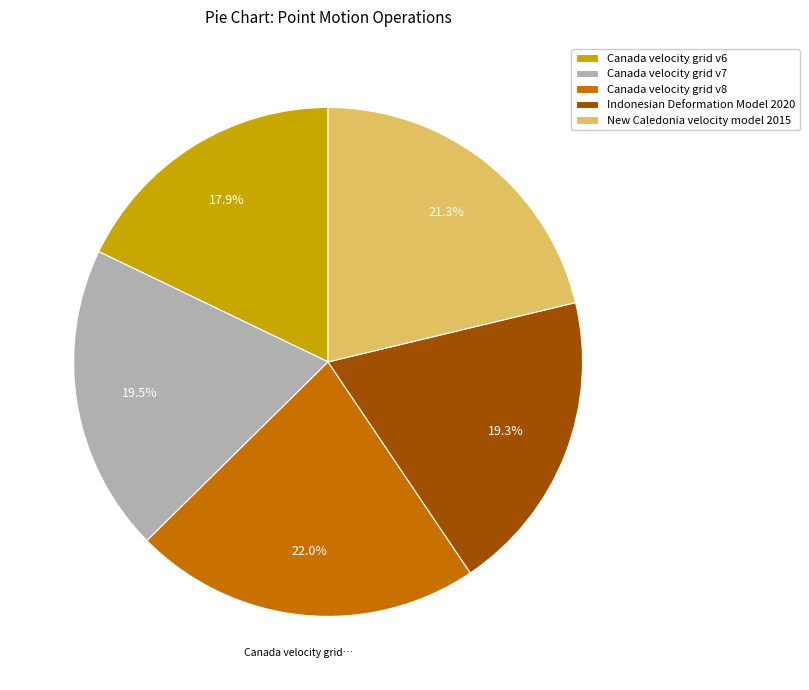

How much of the chart is everything except New Caledonia velocity model 2015?

78.7%